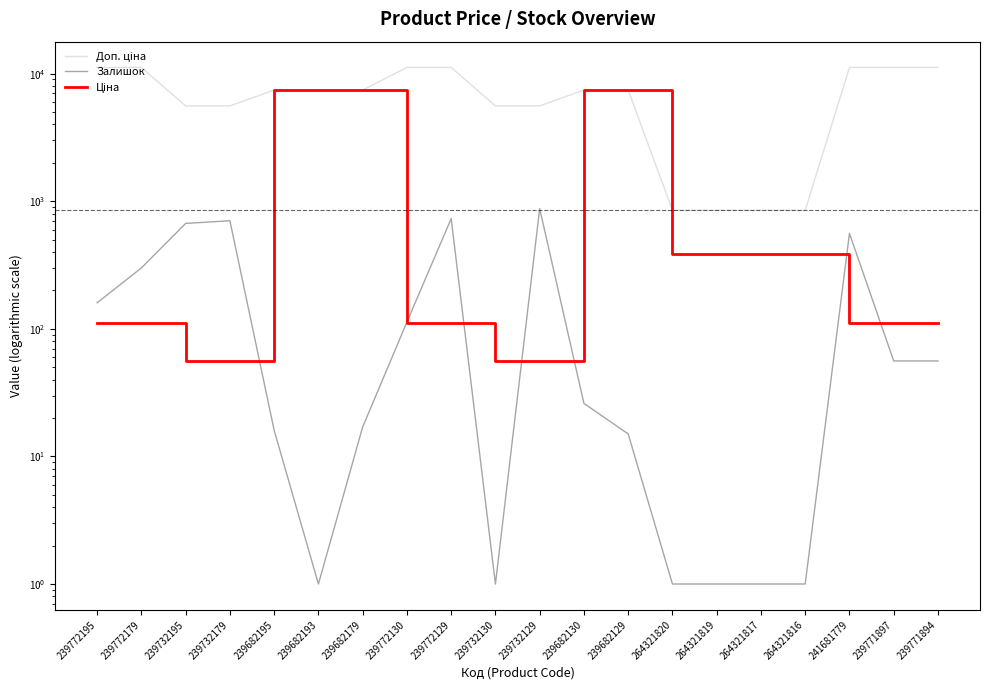

True or false: Доп. ціна has a value of 1343.6 at 264321820.

False